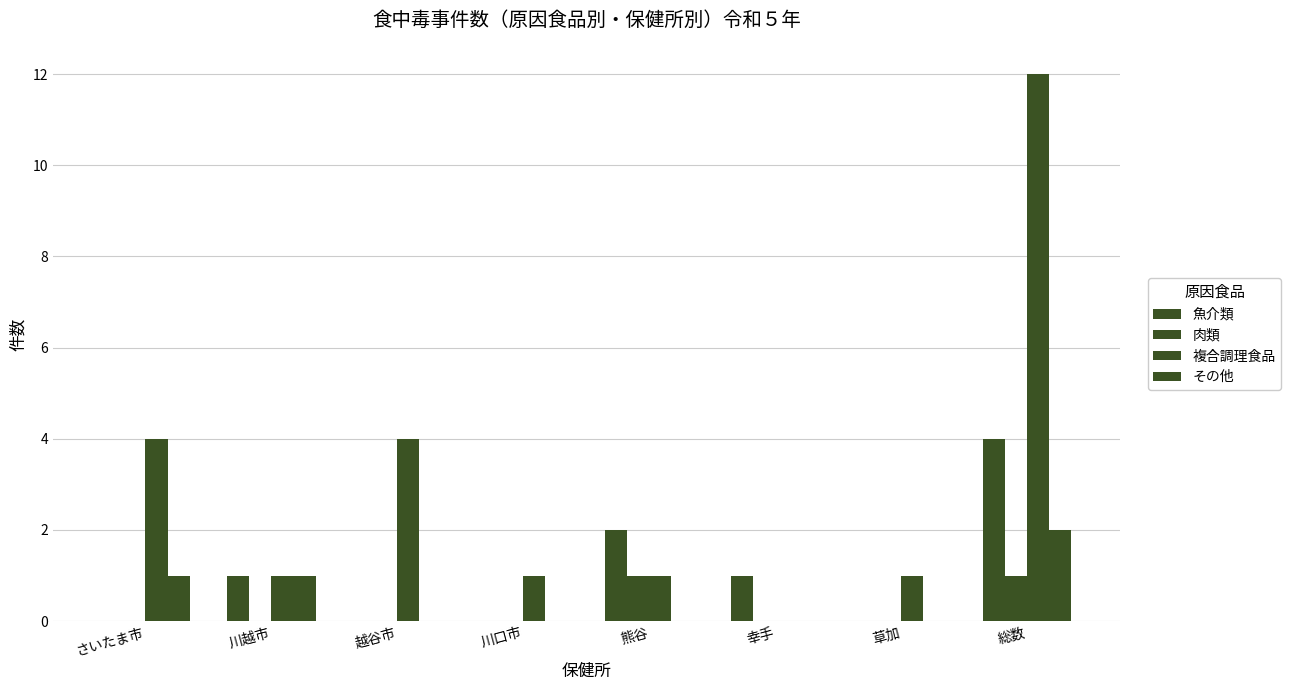

At which label does 複合調理食品 reach its minimum?

幸手